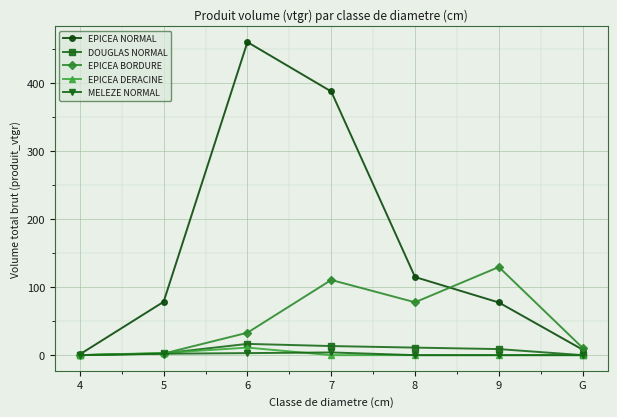

Which series has the largest range (max minus min)?

EPICEA NORMAL